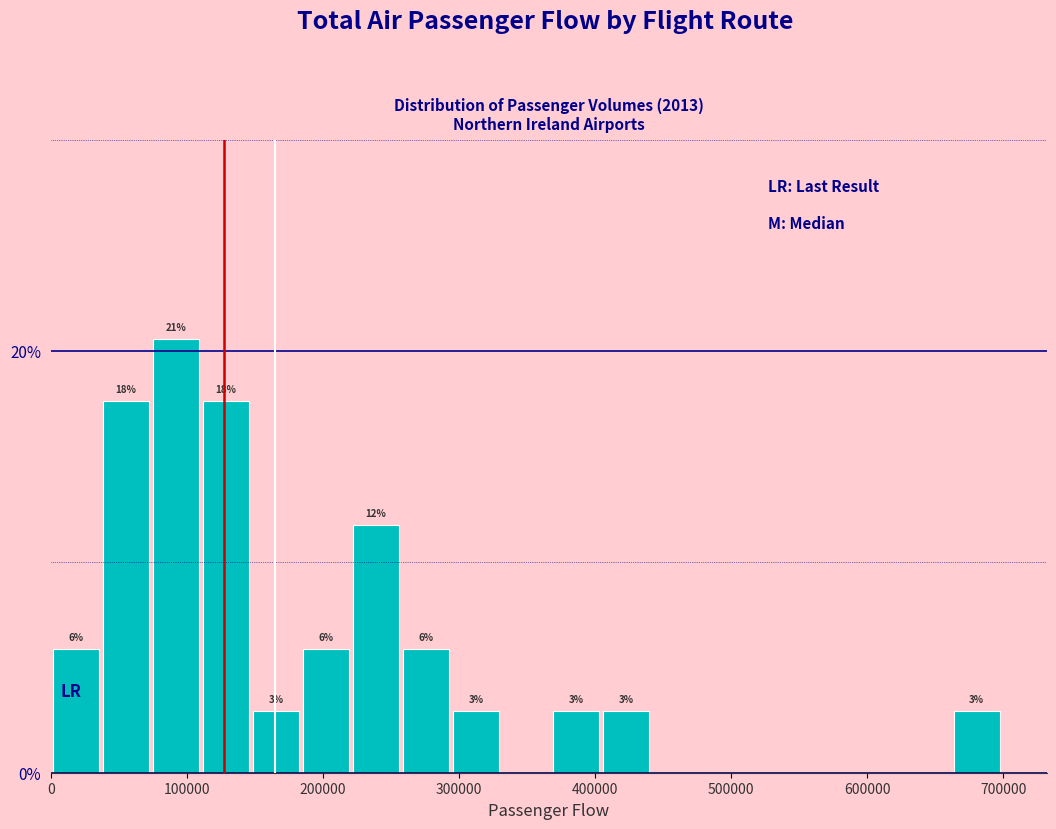

Read against the x-axis, roughly where is the centre of the tallest bar?

90000